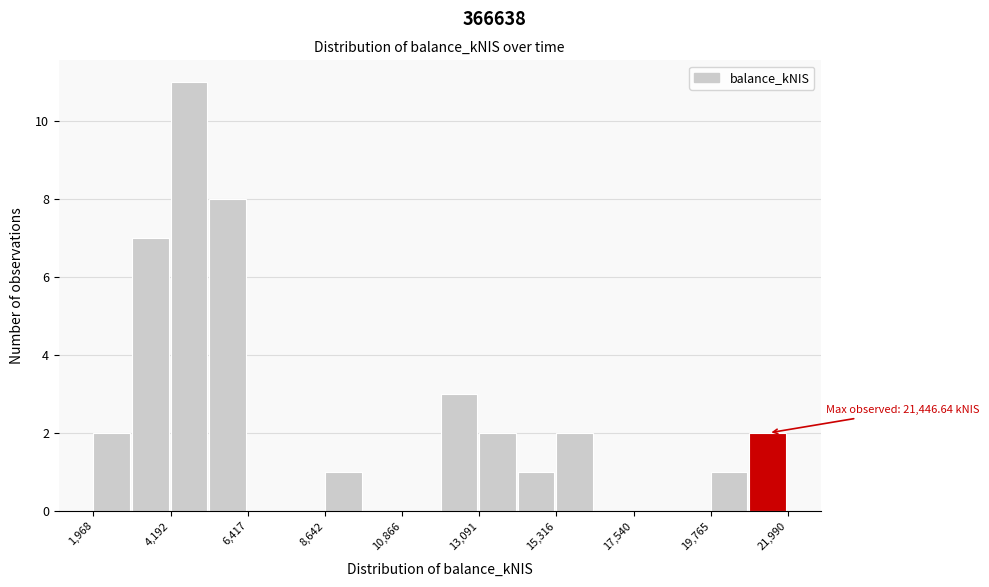

Around what value on the x-axis is the tallest bar? Give the approximate position of its centre, as read against the axis.

4500